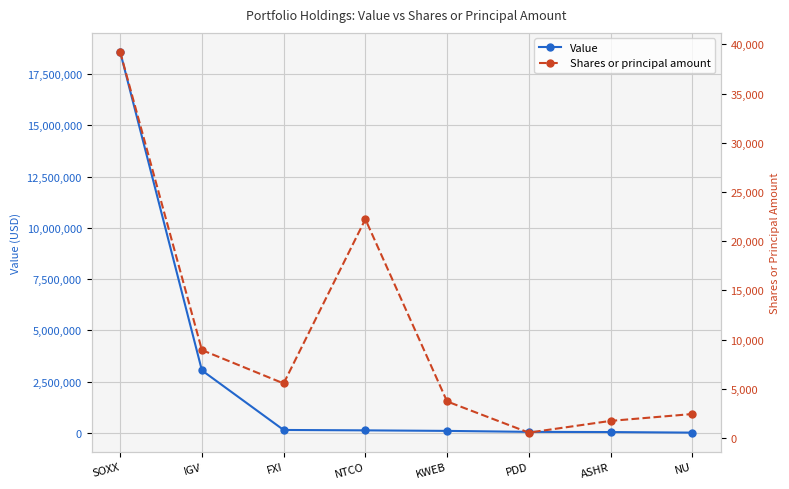

Which category has the highest value across all series?

SOXX